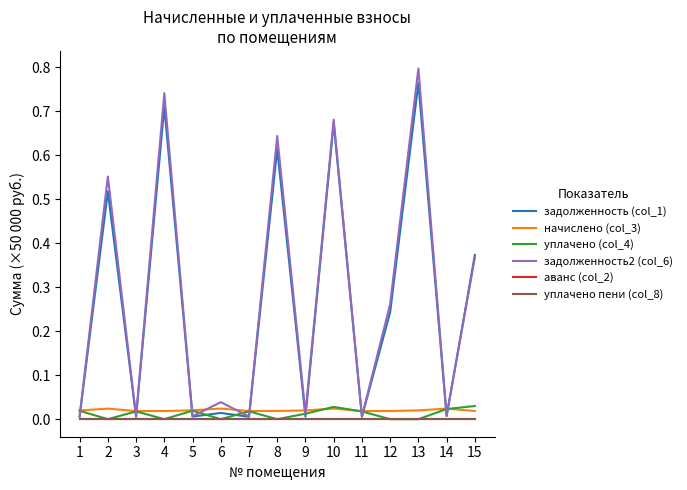

How many interior local valleys does the уплачено (col_4) series have?

4